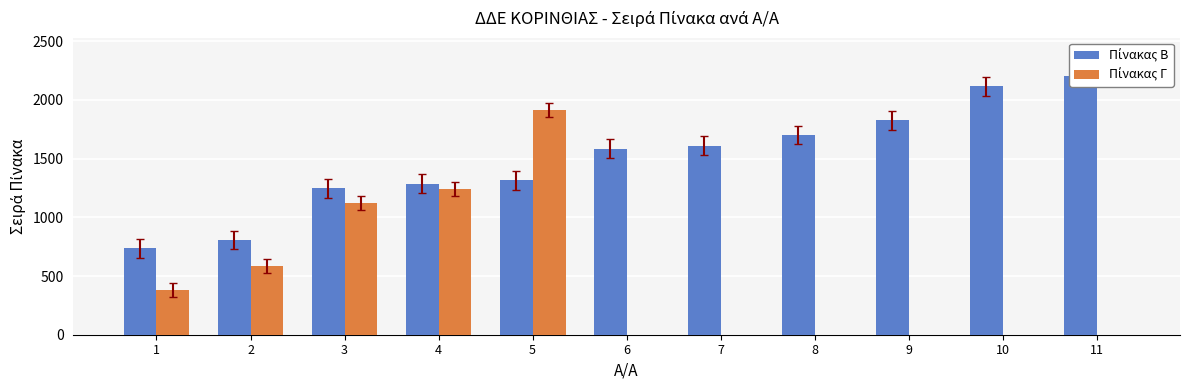

True or false: Πίνακας Β has a value of 2116 at 10.

True